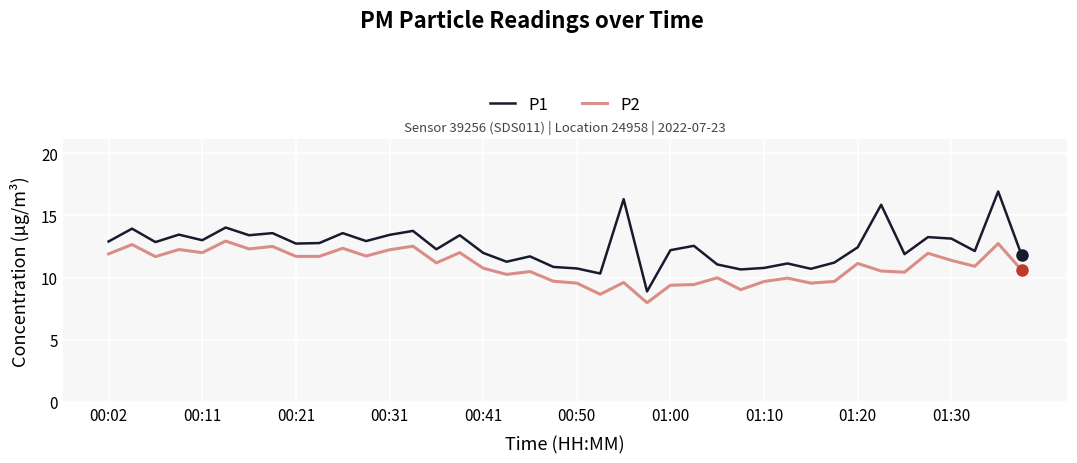

True or false: P1 and P2 cross at least once.

False